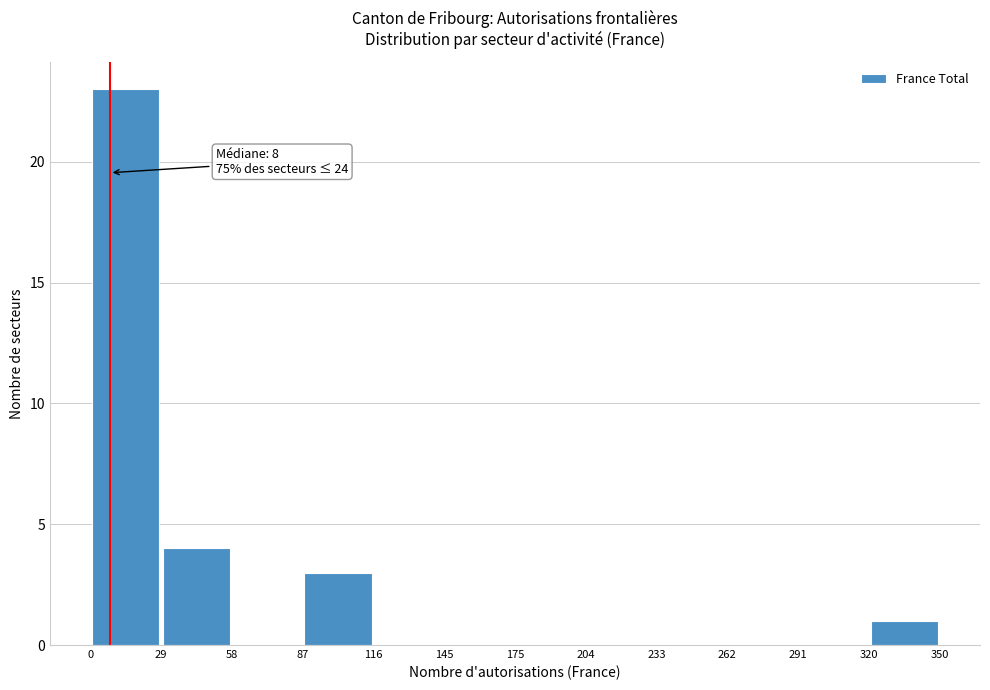

Over which range of the x-axis is the bar tallest?

0 to 29